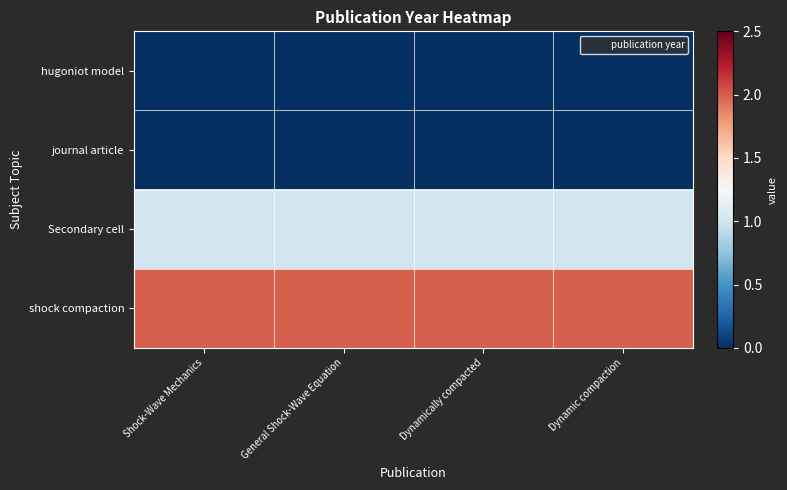

Reading left to right, what are all the values shown in this chart?

hugoniot model: Shock-Wave Mechanics=0	General Shock-Wave Equation=0	Dynamically compacted=0	Dynamic compaction=0
journal article: Shock-Wave Mechanics=0	General Shock-Wave Equation=0	Dynamically compacted=0	Dynamic compaction=0
Secondary cell: Shock-Wave Mechanics=1	General Shock-Wave Equation=1	Dynamically compacted=1	Dynamic compaction=1
shock compaction: Shock-Wave Mechanics=2	General Shock-Wave Equation=2	Dynamically compacted=2	Dynamic compaction=2